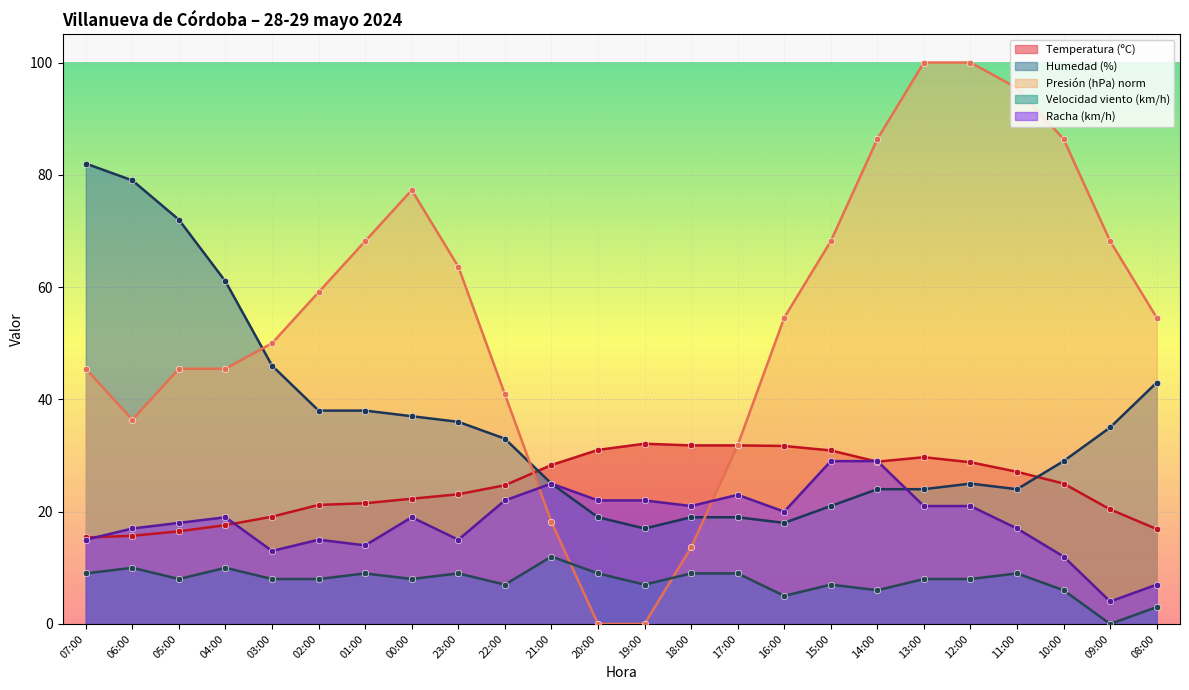

What is the total value across all series at 05:00?

160.0